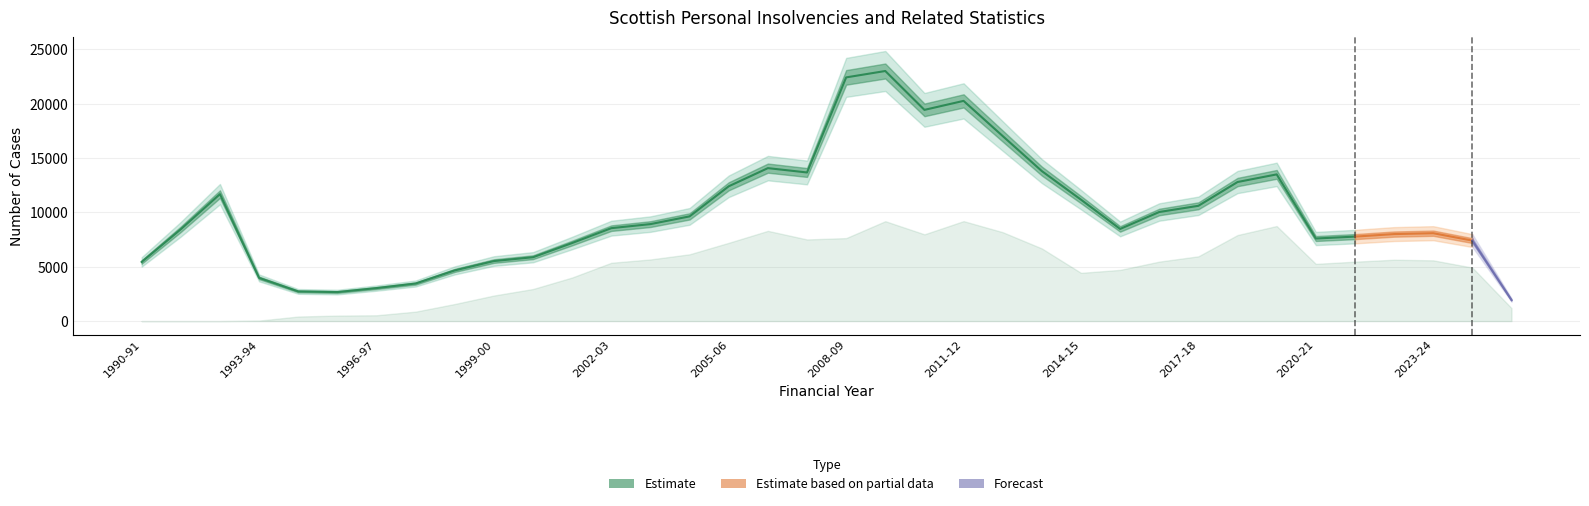

True or false: awards_of_bankruptcy and personal_insolvencies cross at least once.

False